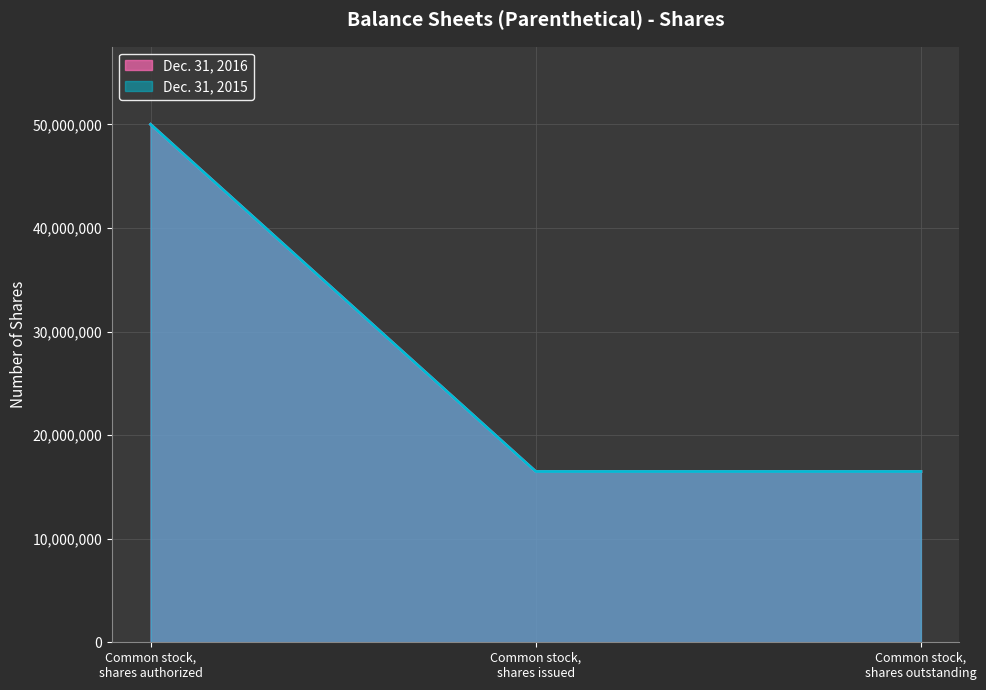

Reading left to right, list all the values displayed in this chart.

Dec. 31, 2016: Common stock, shares authorized=50000000	Common stock, shares issued=16485000	Common stock, shares outstanding=16485000
Dec. 31, 2015: Common stock, shares authorized=50000000	Common stock, shares issued=16485000	Common stock, shares outstanding=16485000